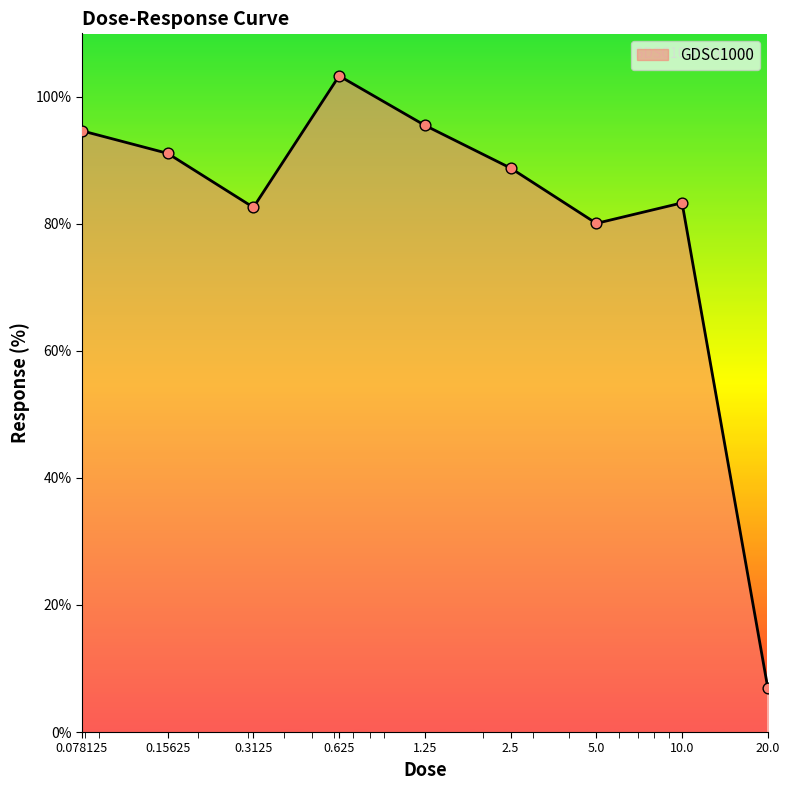

What is the smallest value displayed?

6.9